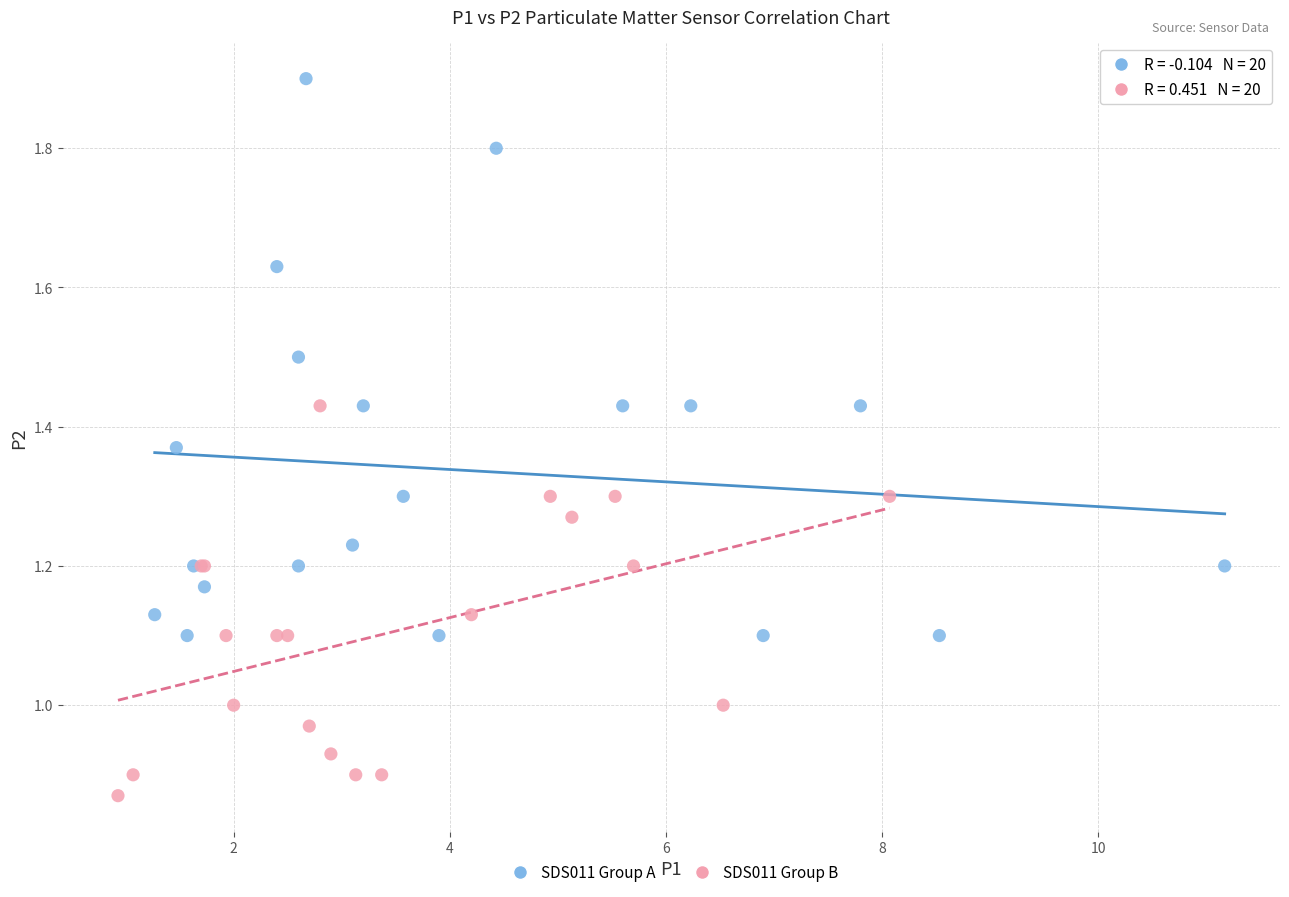

Which series reaches the minimum Y coordinate?

SDS011 Group B